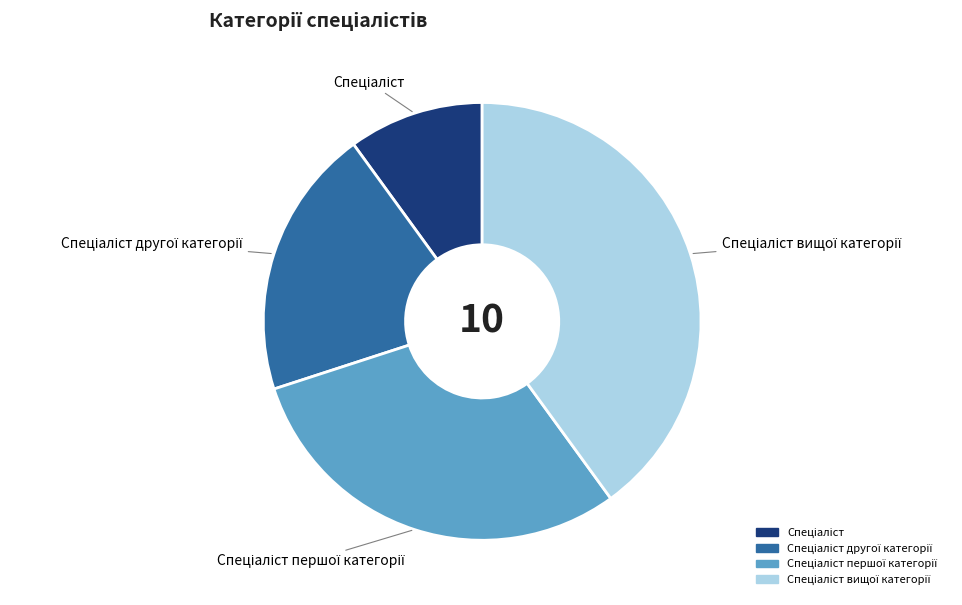

Is there any slice that represents more than half of the pie?

No